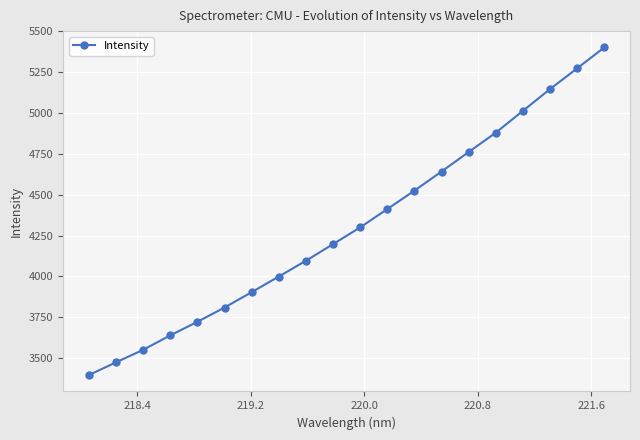

How many data points are less than 4300?

10